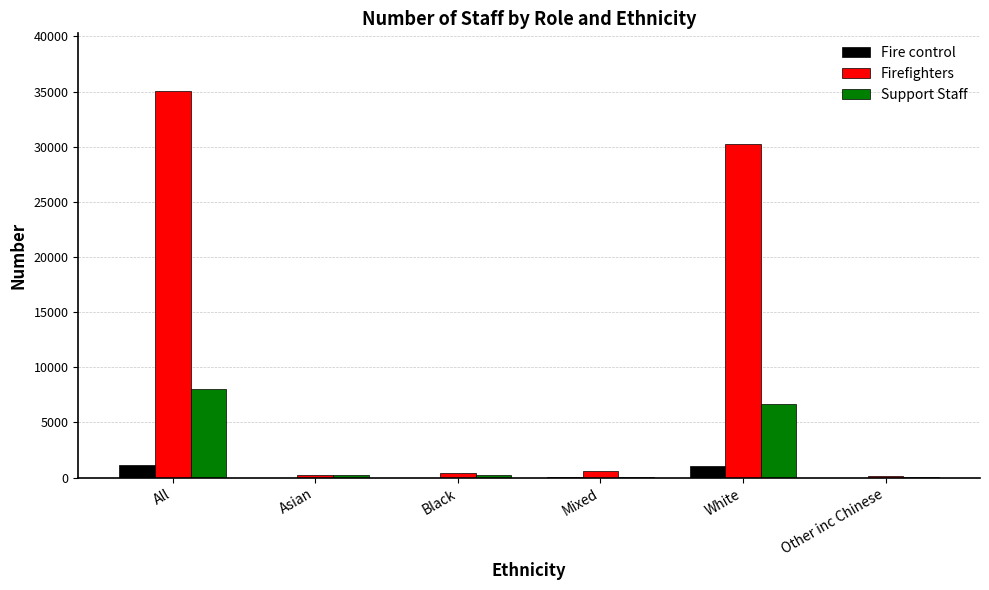

How many groups of bars are there?

6